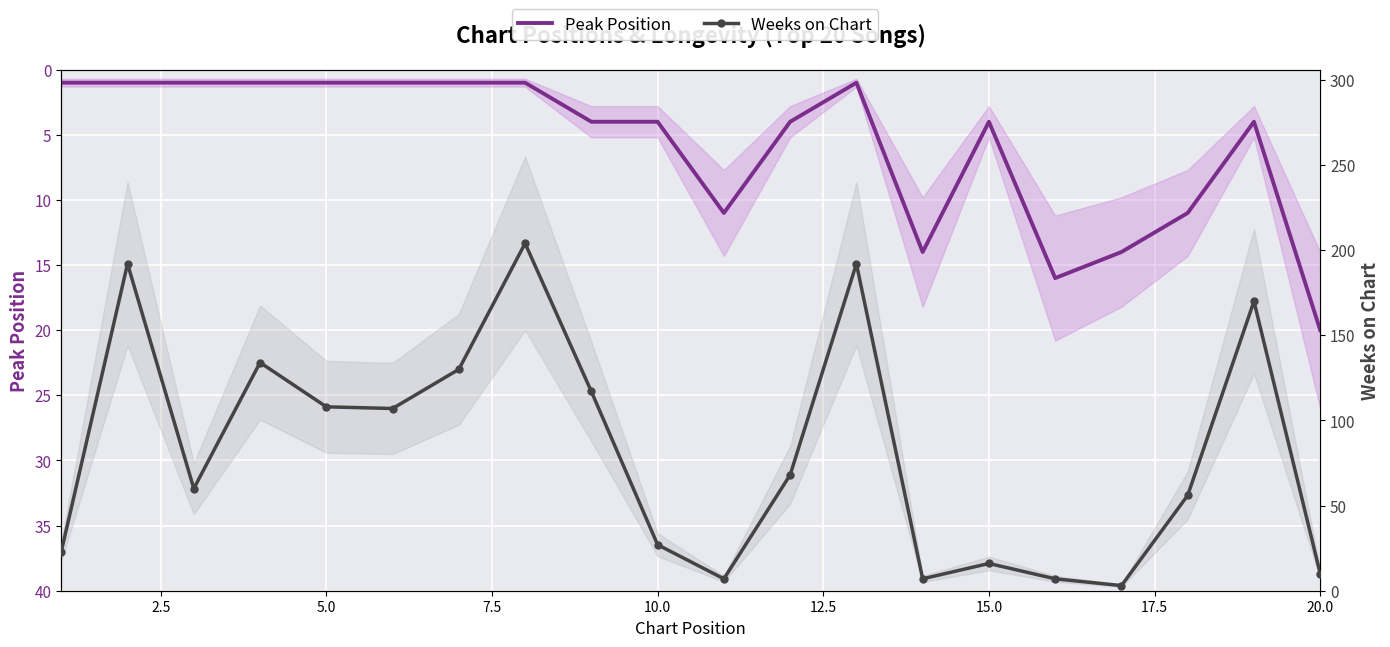

In Peak Position, how many points are higher than both neighbors (excluding endpoints)?

3